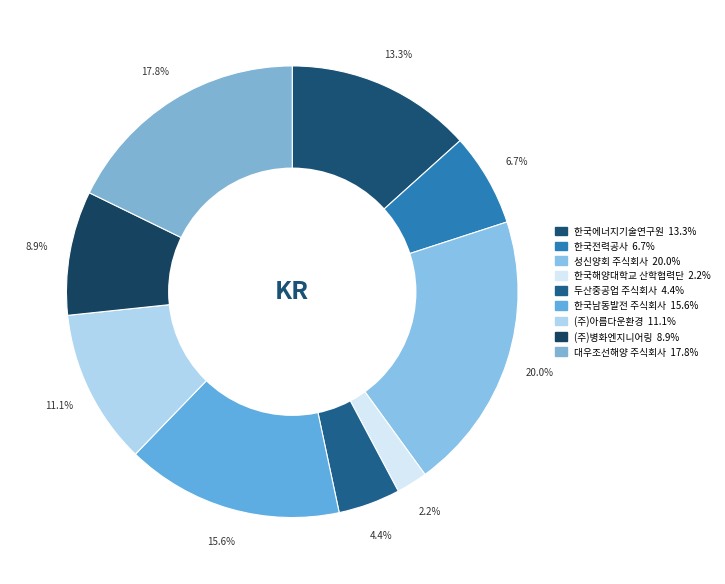

How many slices are in this pie chart?

9